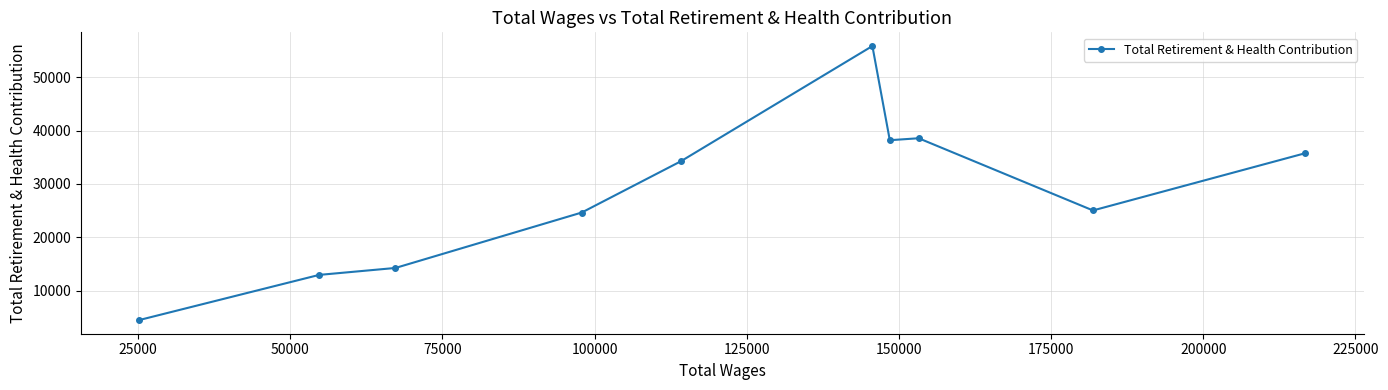

What is the sum of all values?

284085